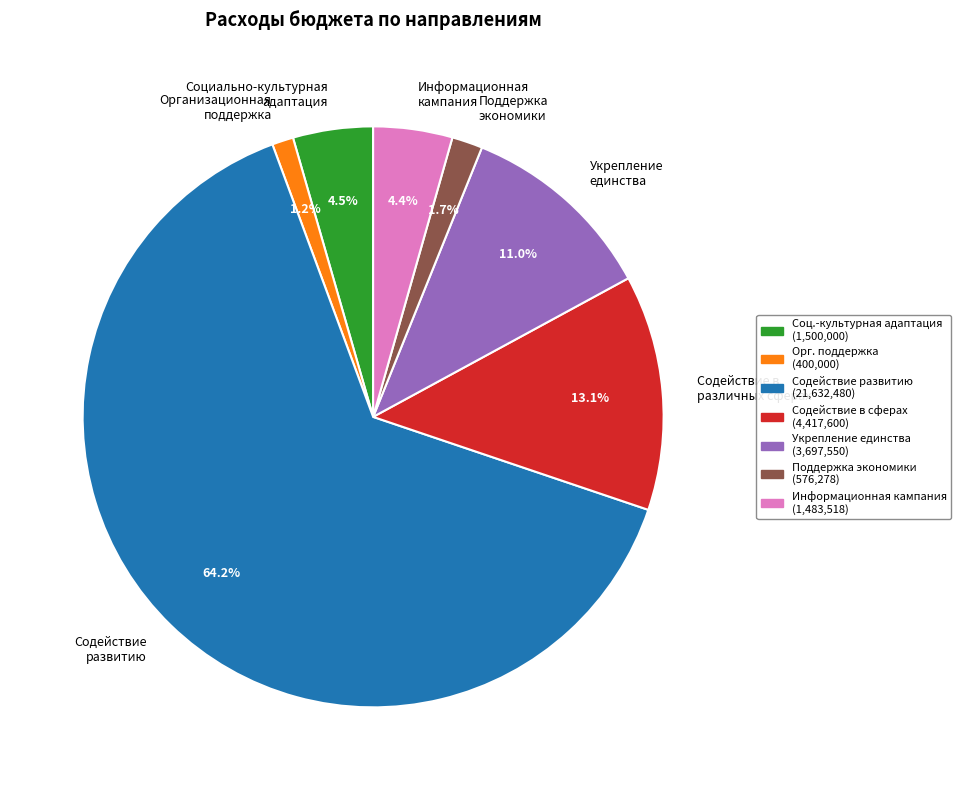

Which slice is the smallest?

Организационная поддержка